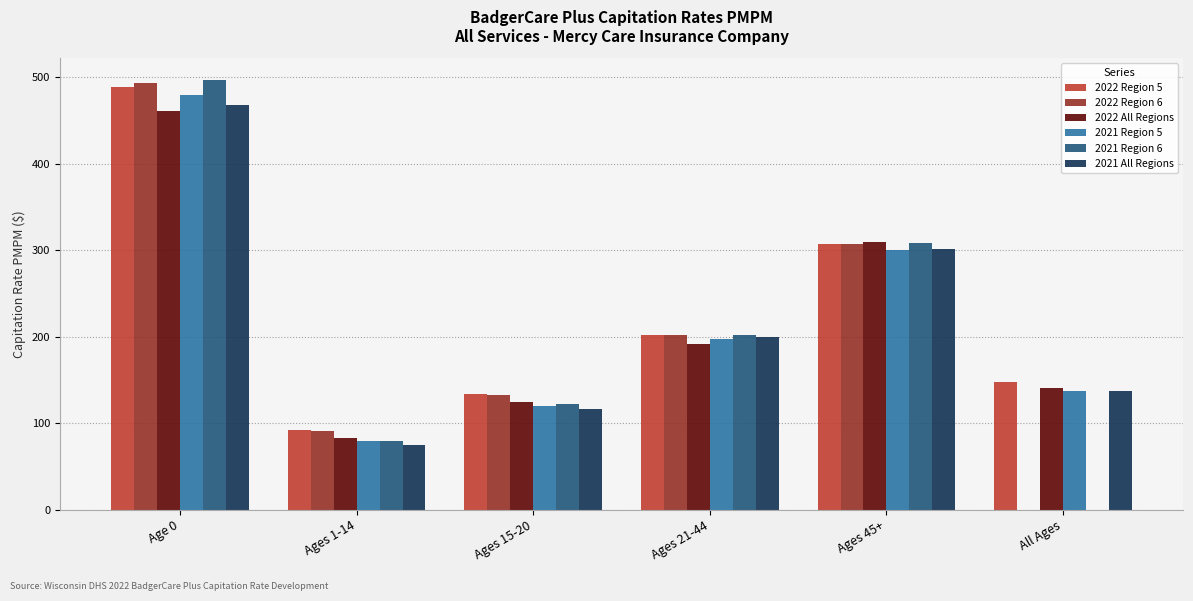

Is it true that 2021 Region 5 equals 479.1 at Age 0?

True